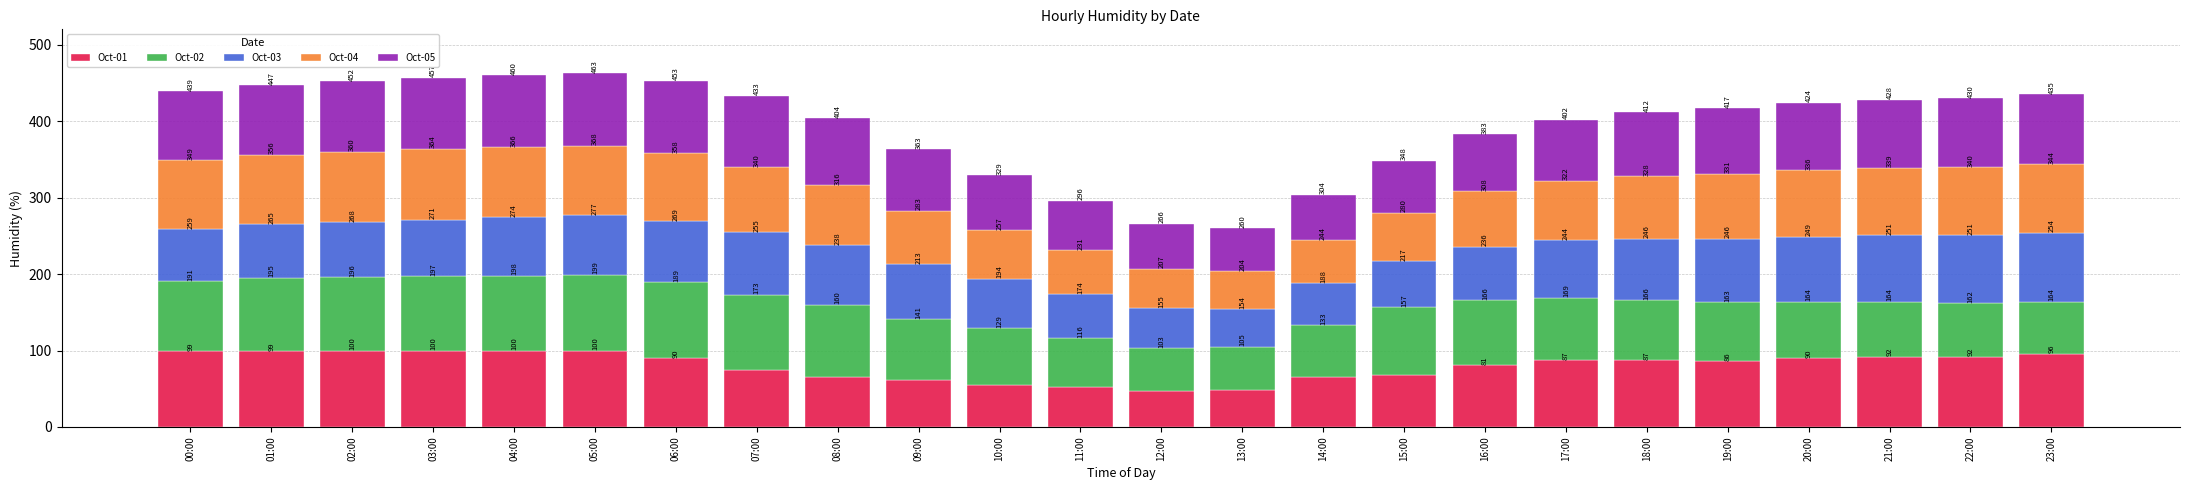

What are all the series names shown in the legend?

Oct-01, Oct-02, Oct-03, Oct-04, Oct-05